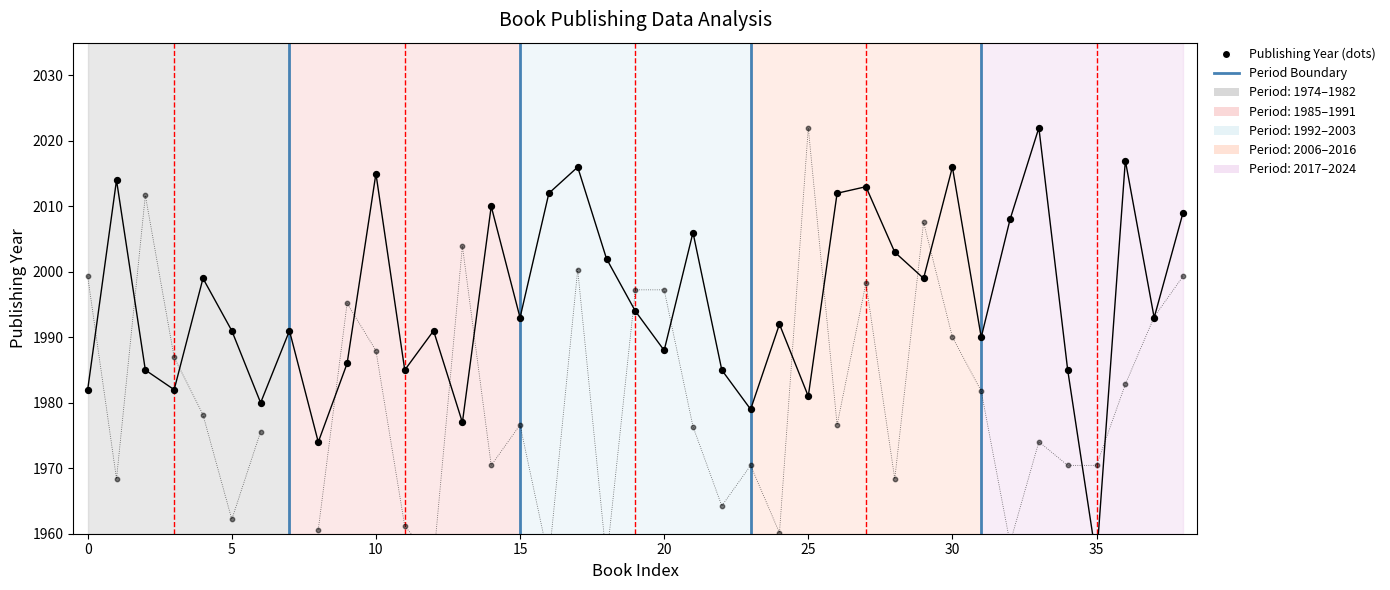

Which series has the widest spread of Y values?

Publishing Year